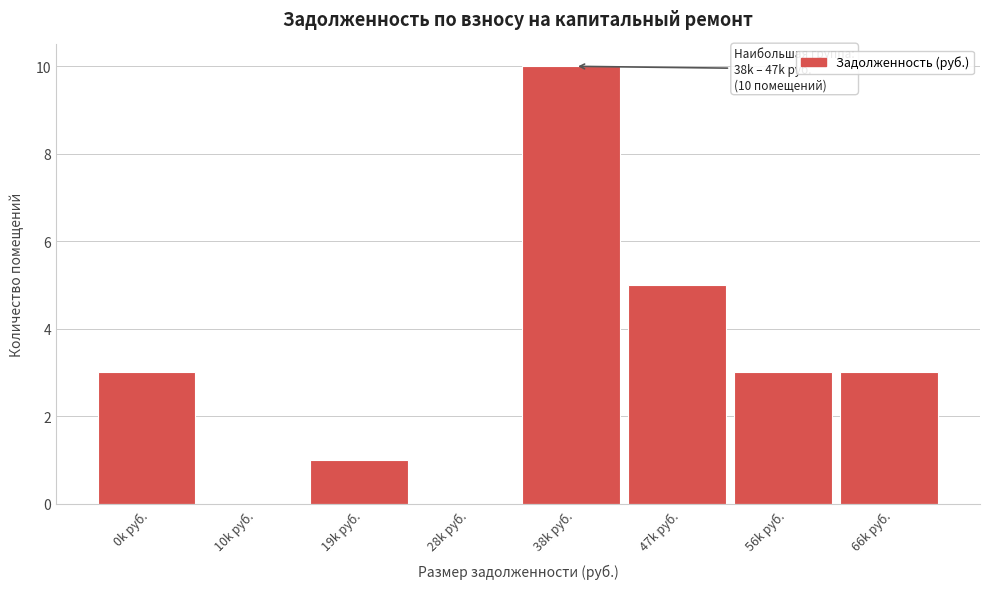

Reading left to right, transcribe all the data shown in this chart.

0k руб.=3	10k руб.=0	19k руб.=1	28k руб.=0	38k руб.=10	47k руб.=5	56k руб.=3	66k руб.=3